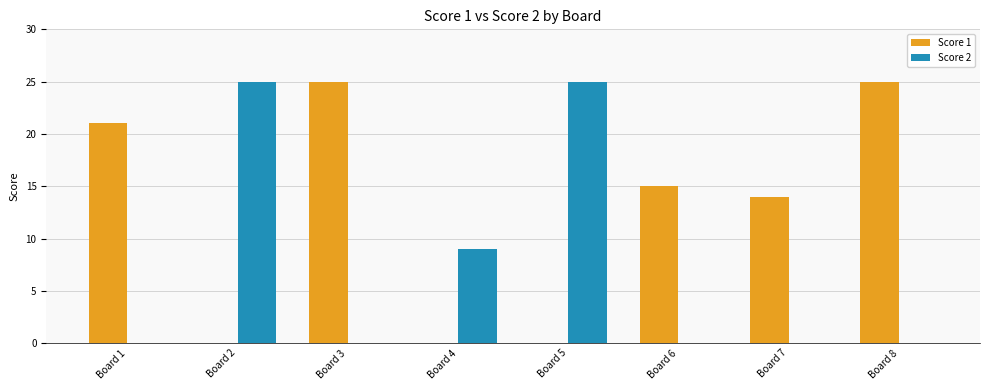

What is the sum of the Score 2 values at Board 6 and Board 2?

25